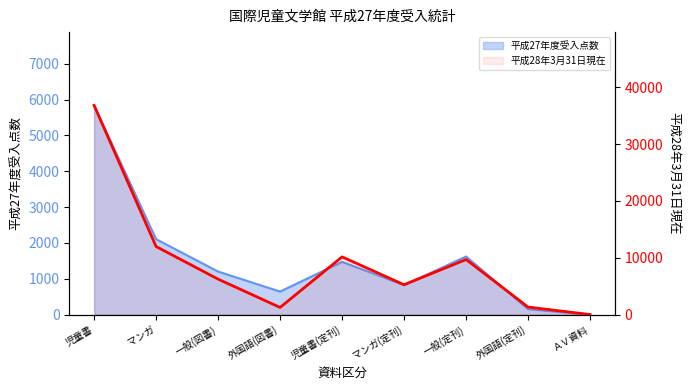

Approximately how many times larger is the value at 一般(定刊) compared to 児童書(定刊)?

1.0